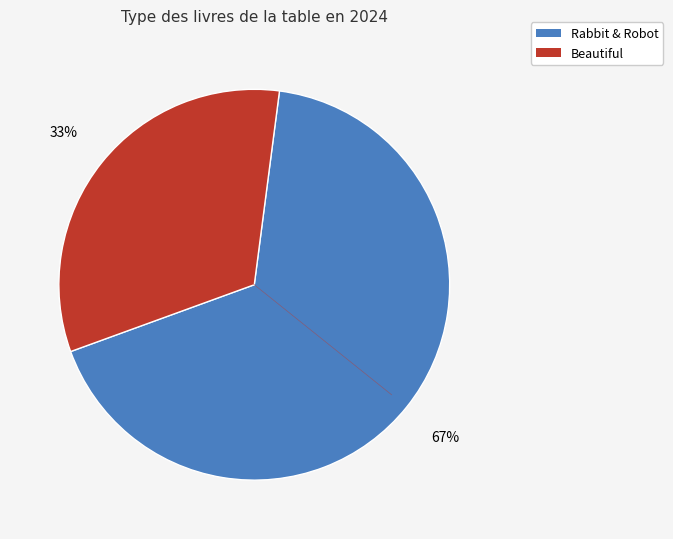

Does any single category account for the majority?

Yes